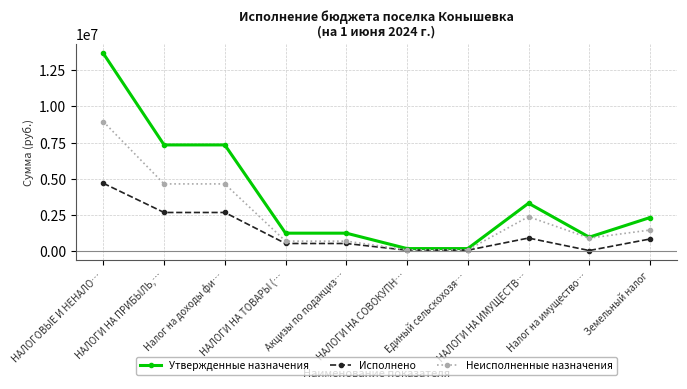

What are all the series names shown in the legend?

Утвержденные назначения, Исполнено, Неисполненные назначения